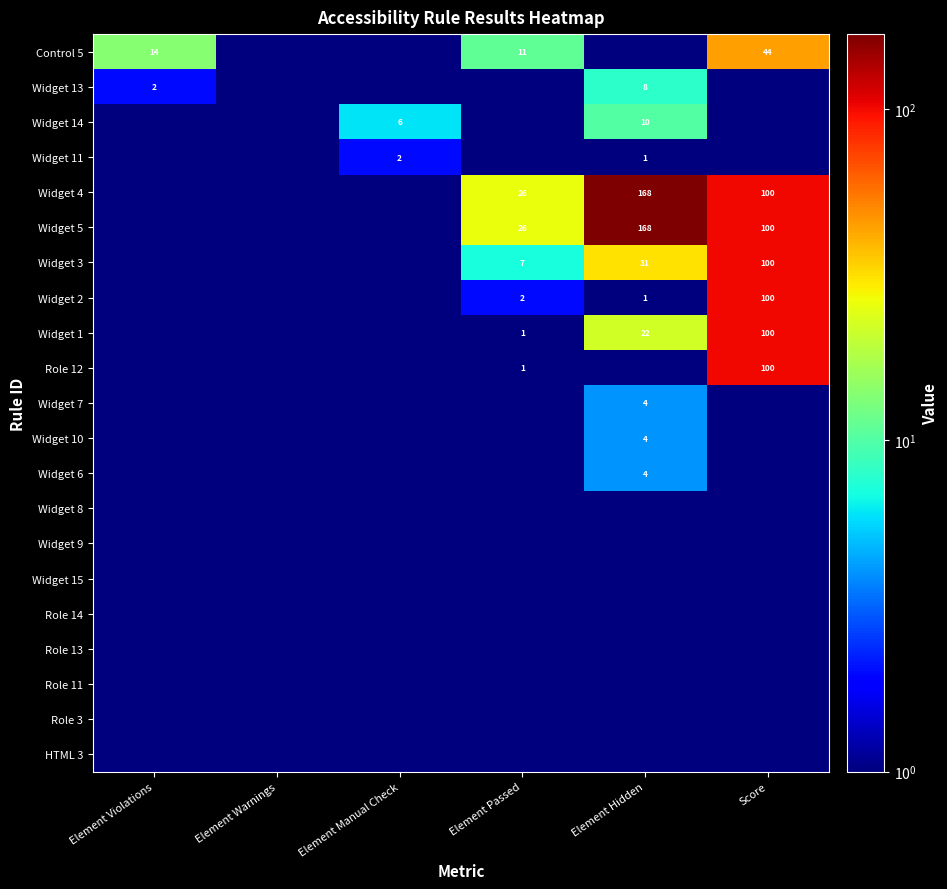

How many series are shown in this chart?

21